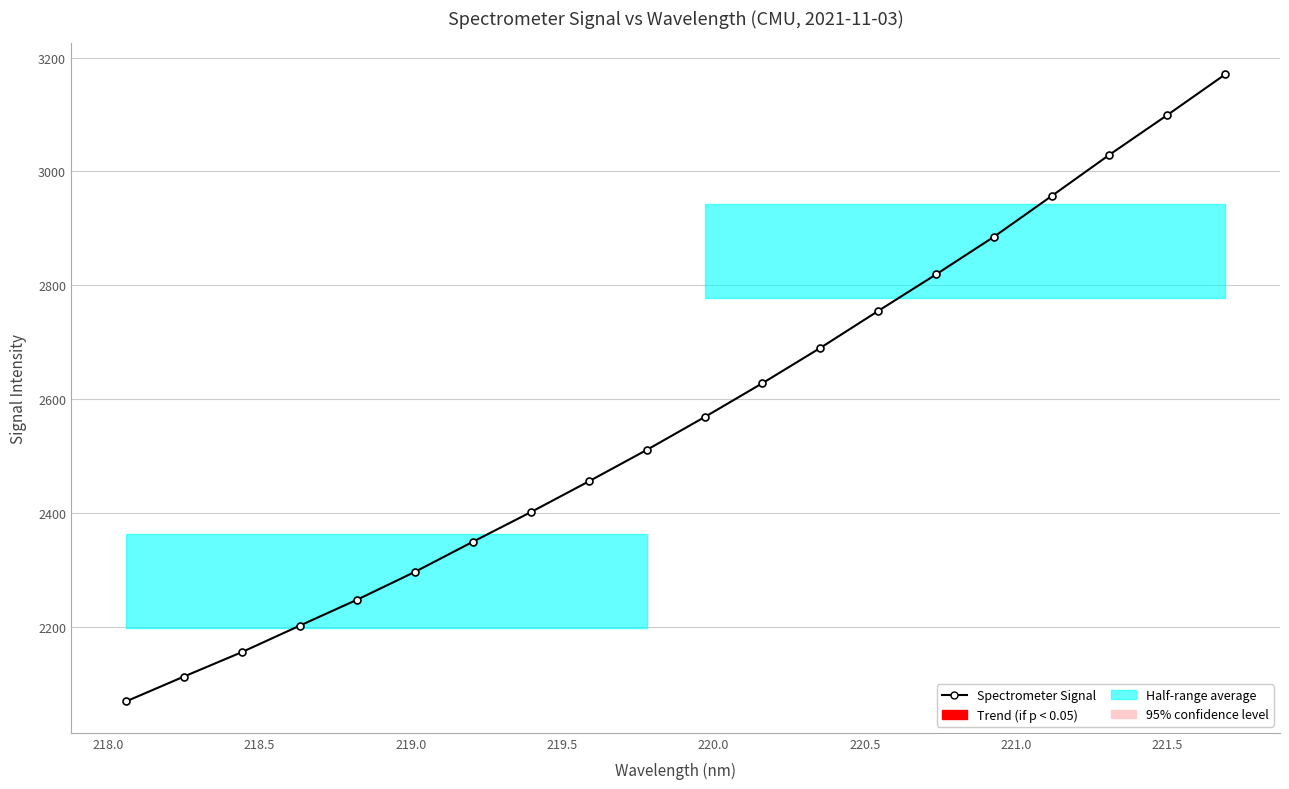

How many values are below 2568?

10